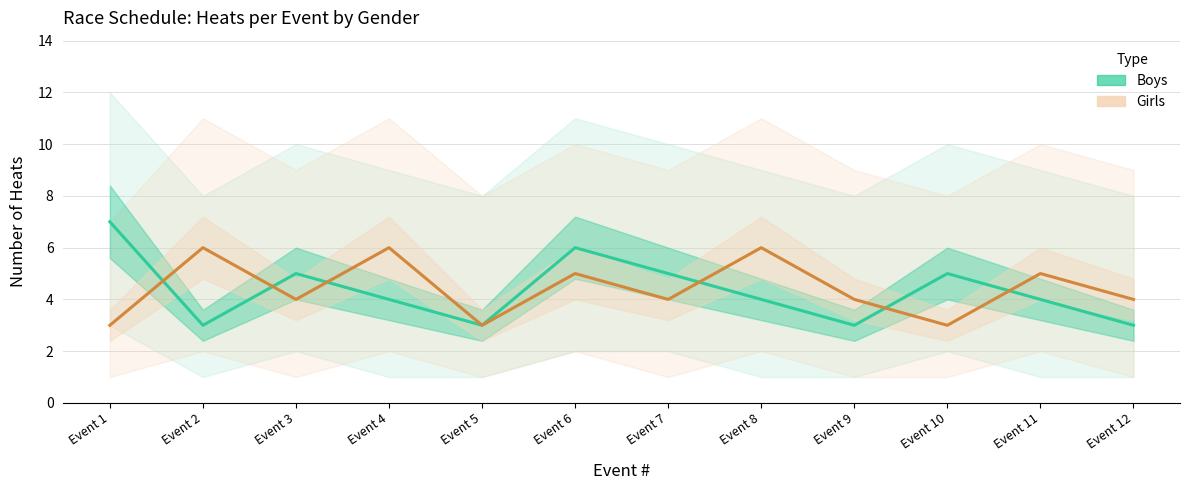

Where does the Girls series first go above 4?

Event 2